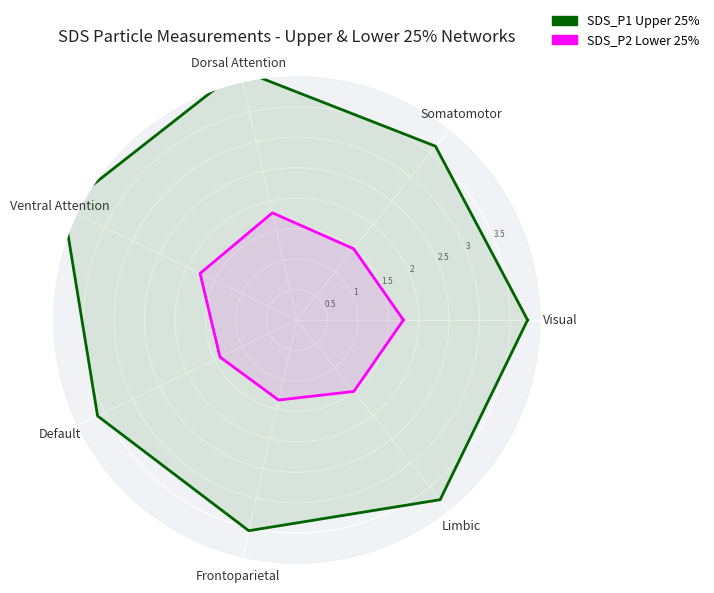

Is this an area chart (filled region under the line)?

No